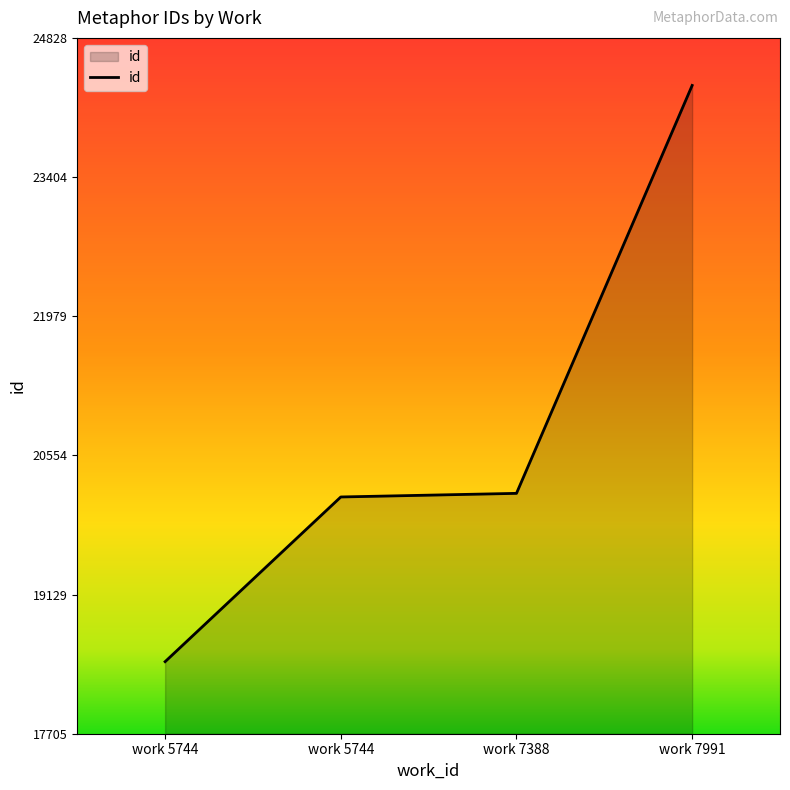

What is the value of the 4th point from the left?

24342